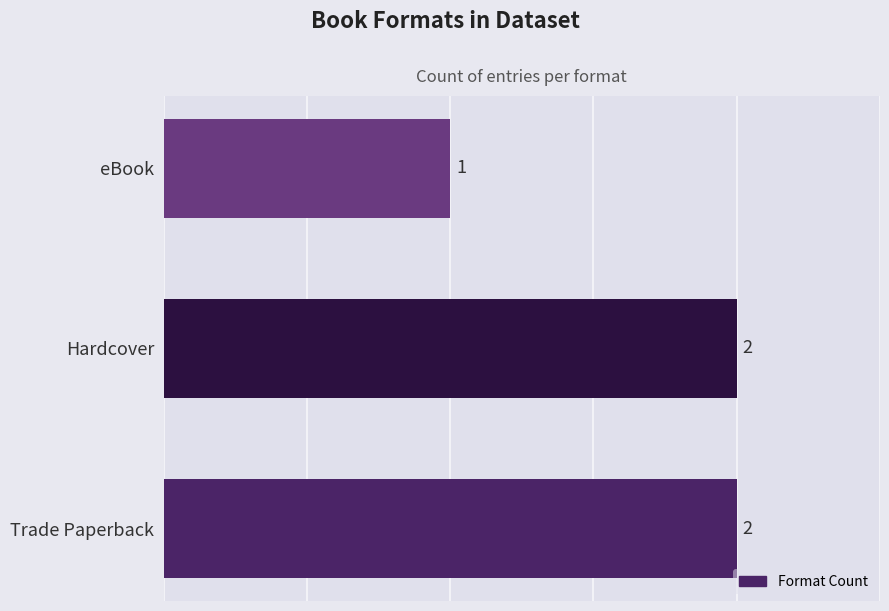

What is the average value?

2